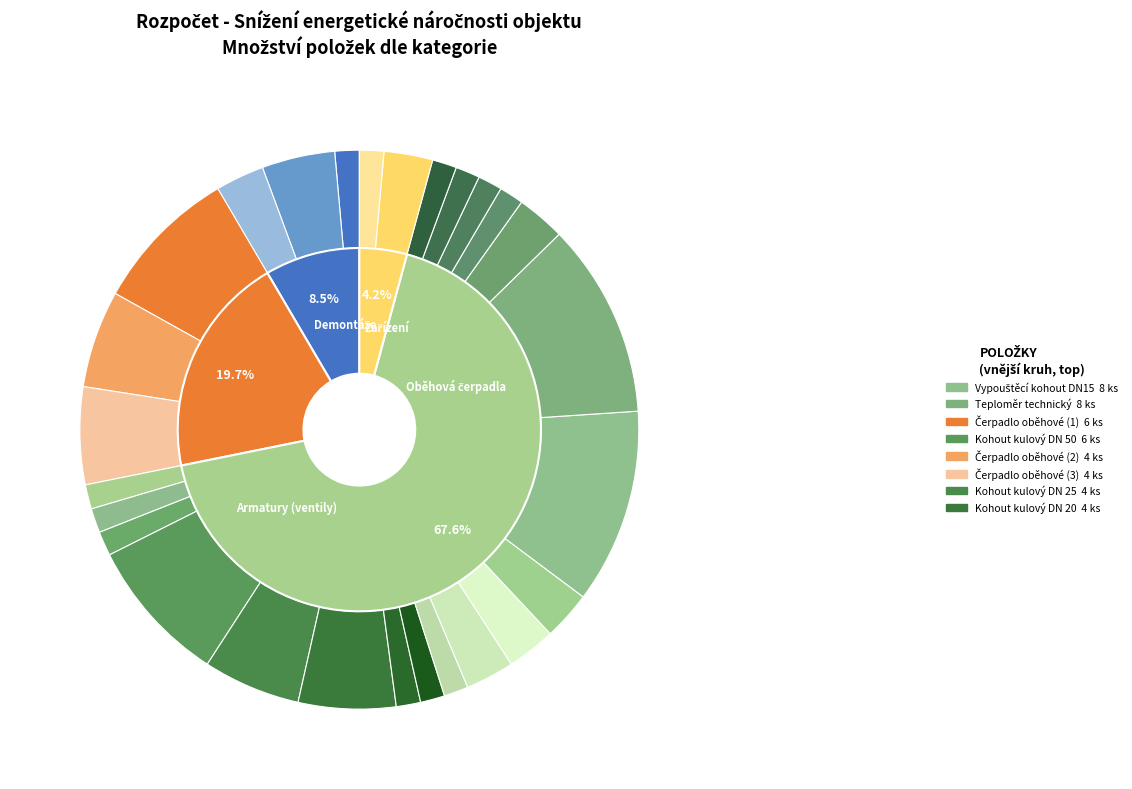

Does any single category account for the majority?

No